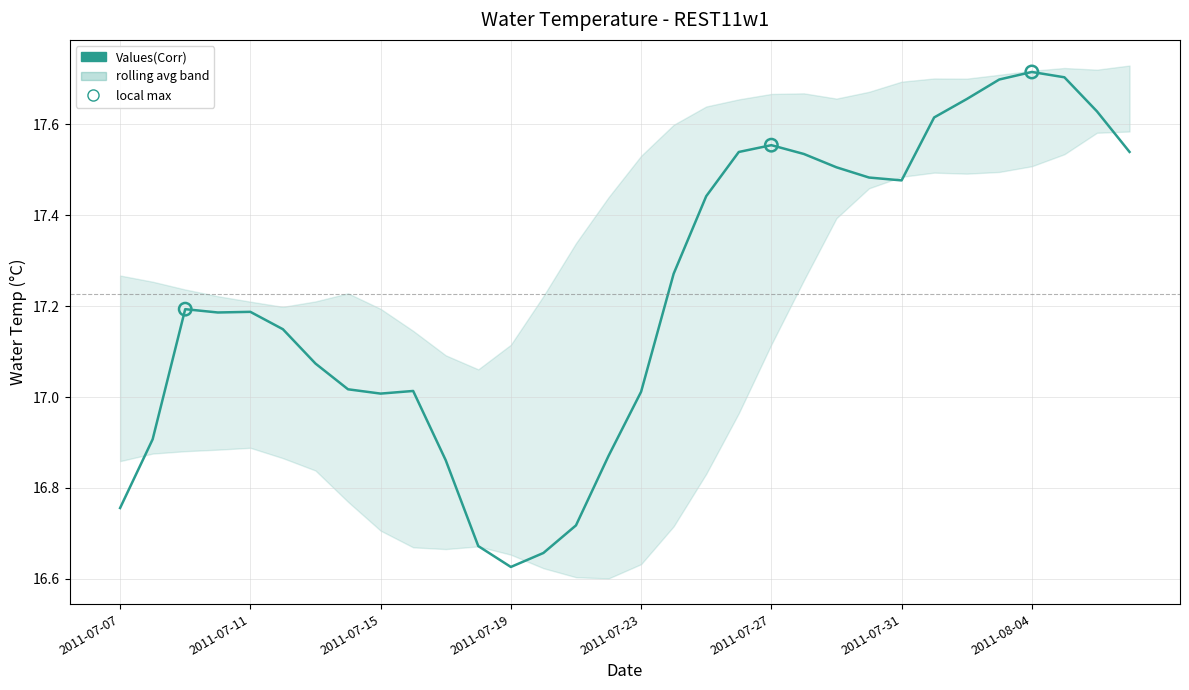

What is the change in value from 2011-07-07 to 2011-07-24?

+0.5